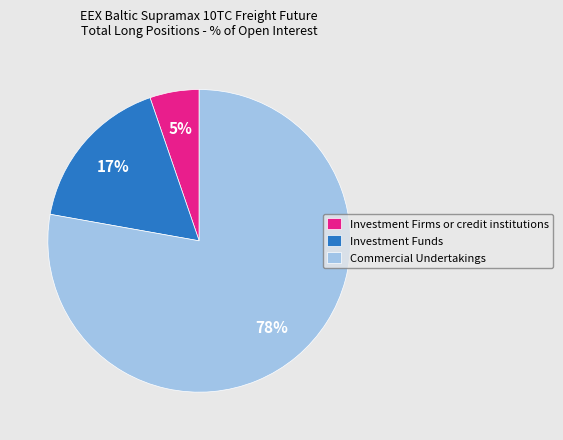

Between Investment Firms or credit institutions and Commercial Undertakings, which is larger?

Commercial Undertakings